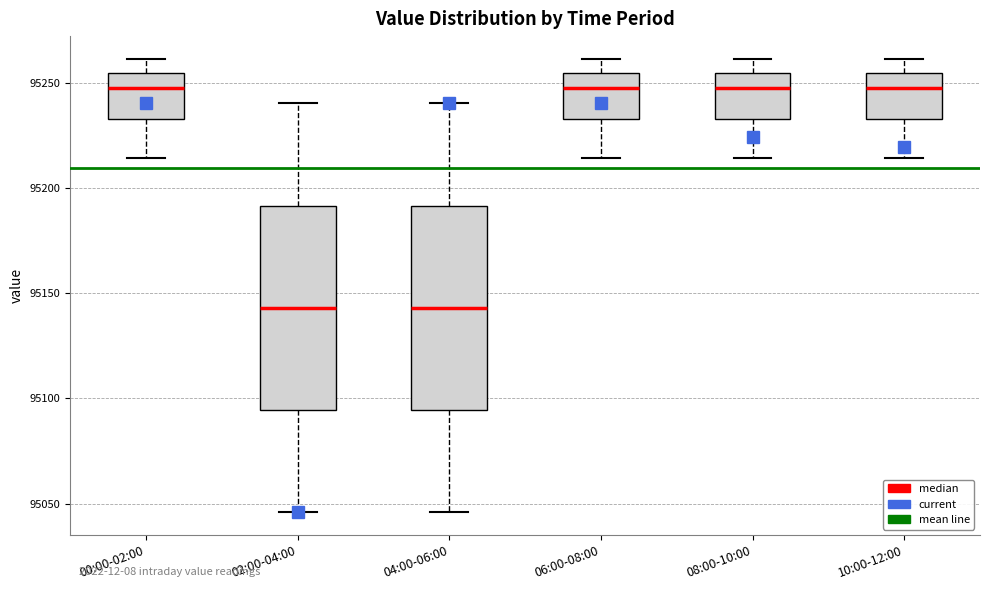

Reading left to right, read every box against the y-axis: the position of its median line, the range the box covers, and the ends of its whiskers. The values are not printed on the chart, so give them approximately, as read against the axis.

00:00-02:00: median 95245, box 95235 to 95255, whiskers 95215 to 95260
02:00-04:00: median 95145, box 95095 to 95190, whiskers 95045 to 95240
04:00-06:00: median 95145, box 95095 to 95190, whiskers 95045 to 95240
06:00-08:00: median 95245, box 95235 to 95255, whiskers 95215 to 95260
08:00-10:00: median 95245, box 95235 to 95255, whiskers 95215 to 95260
10:00-12:00: median 95245, box 95235 to 95255, whiskers 95215 to 95260